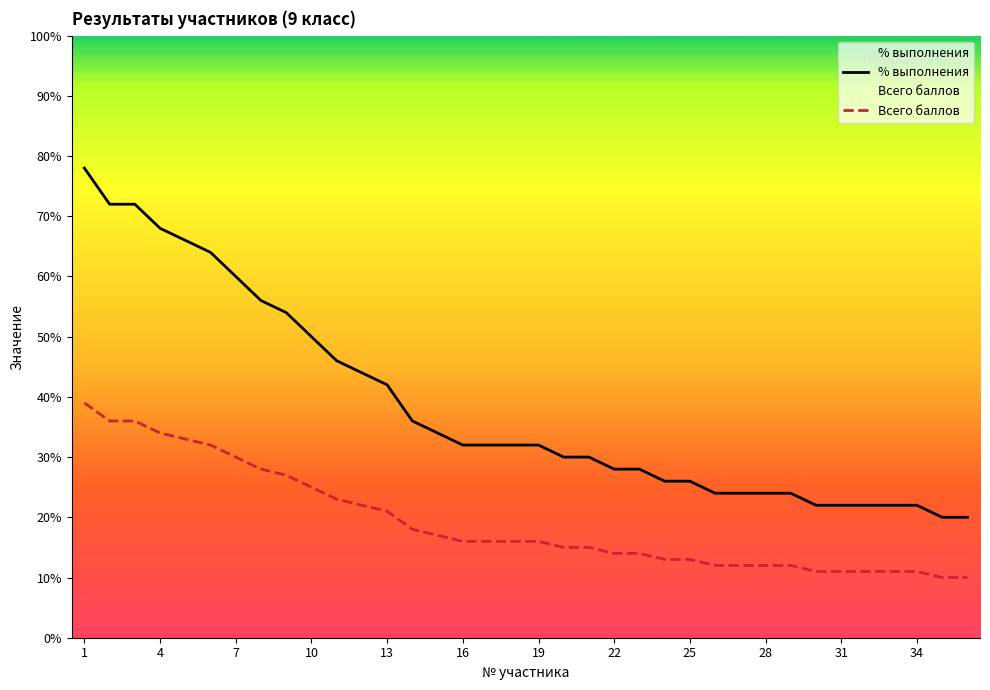

Which series changed the most between 28 and 34?

% выполнения